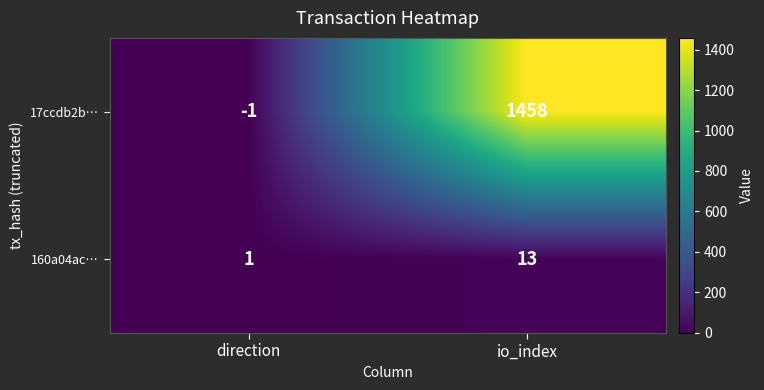

Is it true that 160a04ac… equals 1 at direction?

True